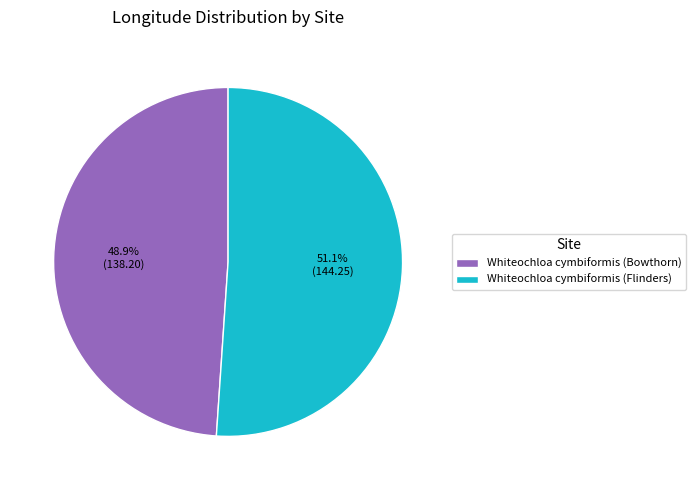

Is the sum of Whiteochloa cymbiformis (Flinders) and Whiteochloa cymbiformis (Bowthorn) greater than half?

Yes